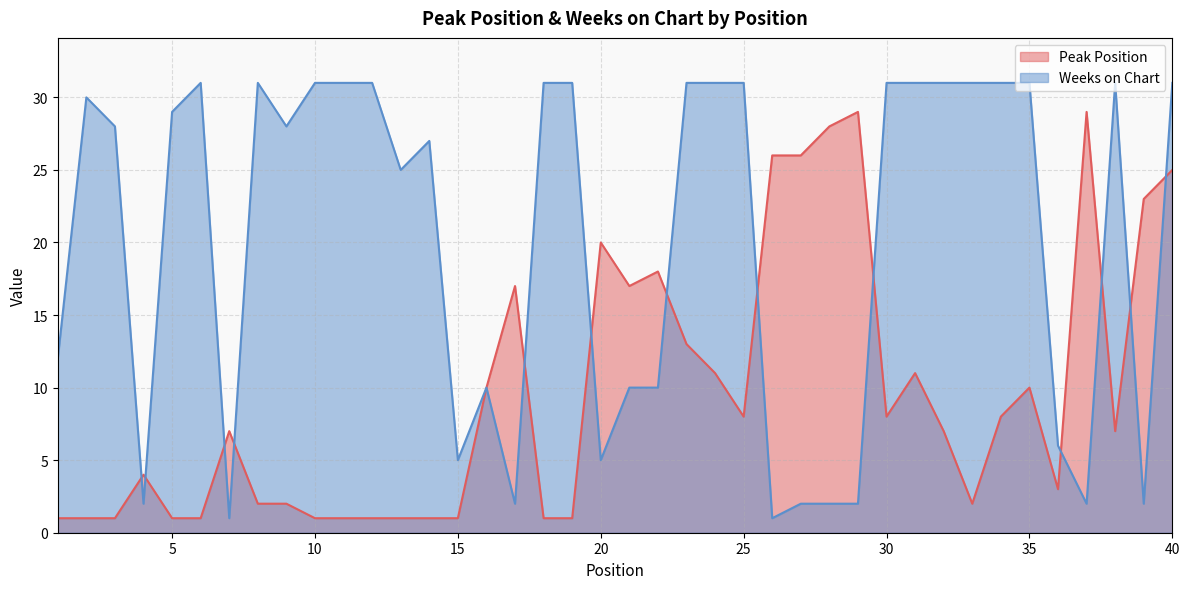

True or false: Weeks on Chart and Peak Position cross at least once.

True